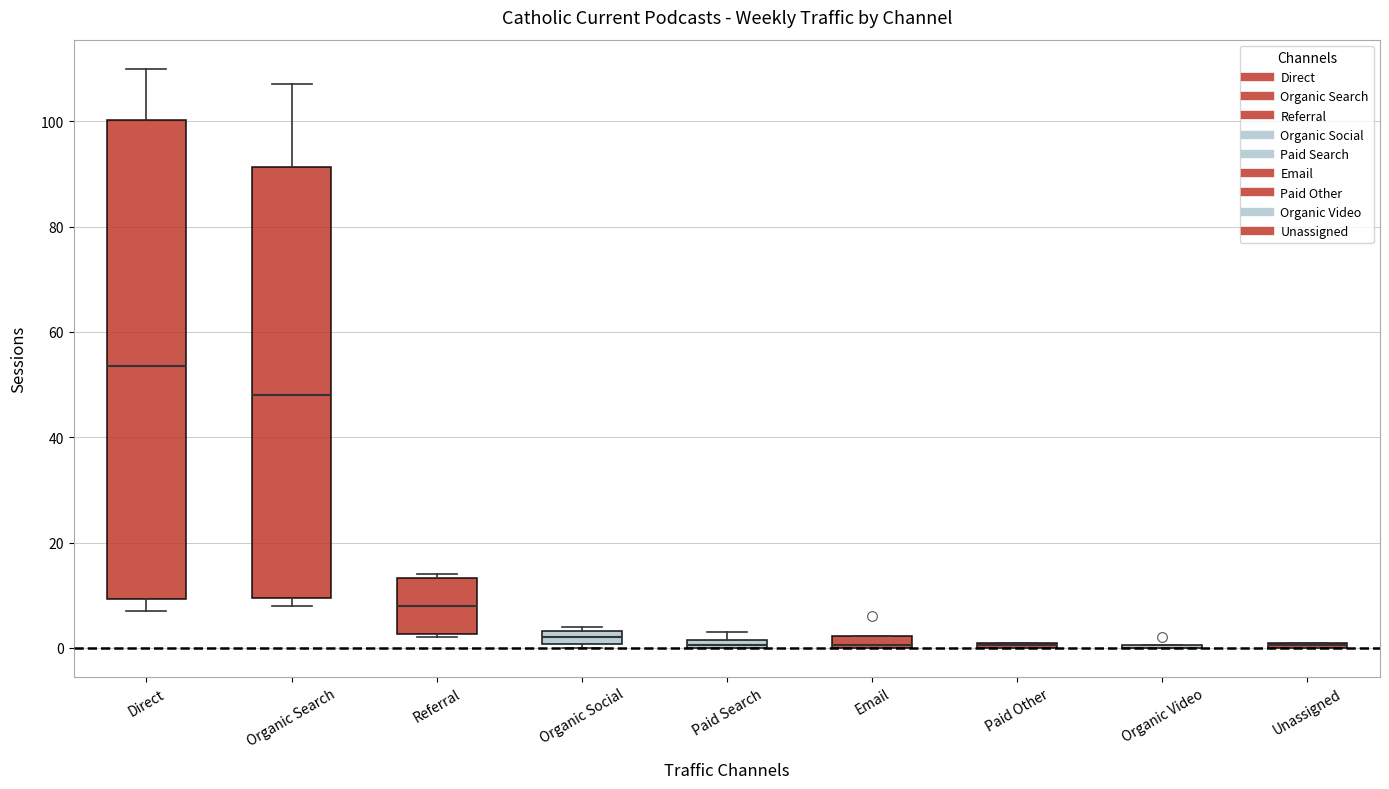

Which box is the tallest, from its lower edge to its upper edge?

Direct